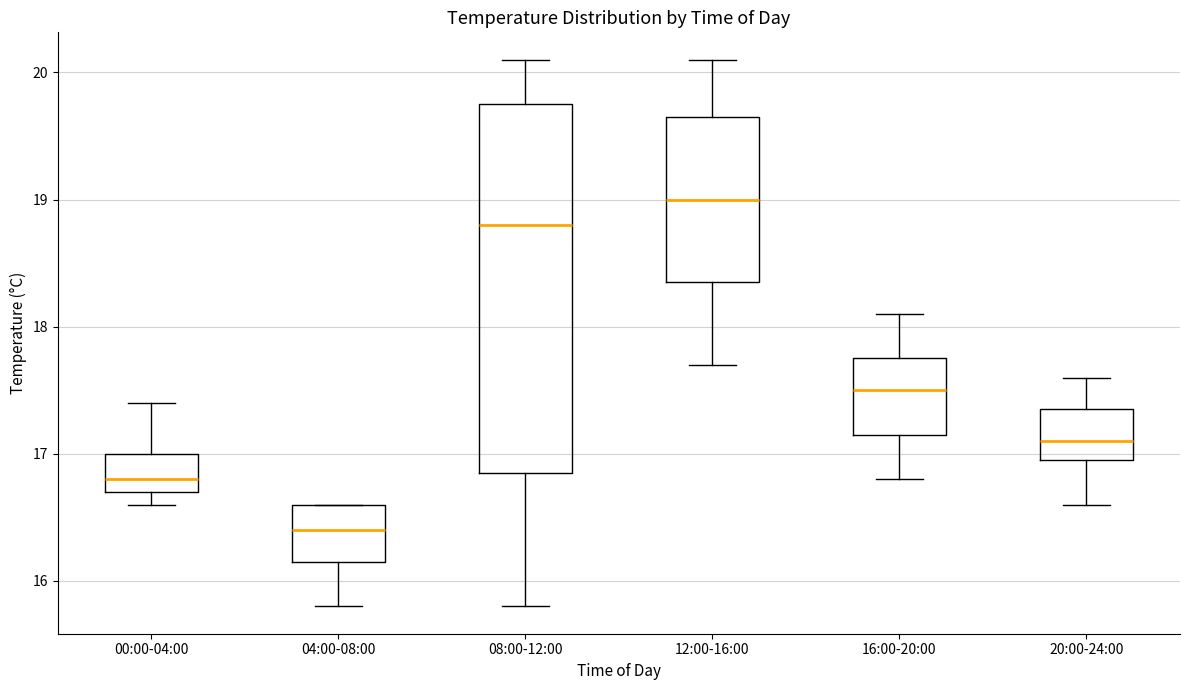

Which box's median line is the lowest?

04:00-08:00